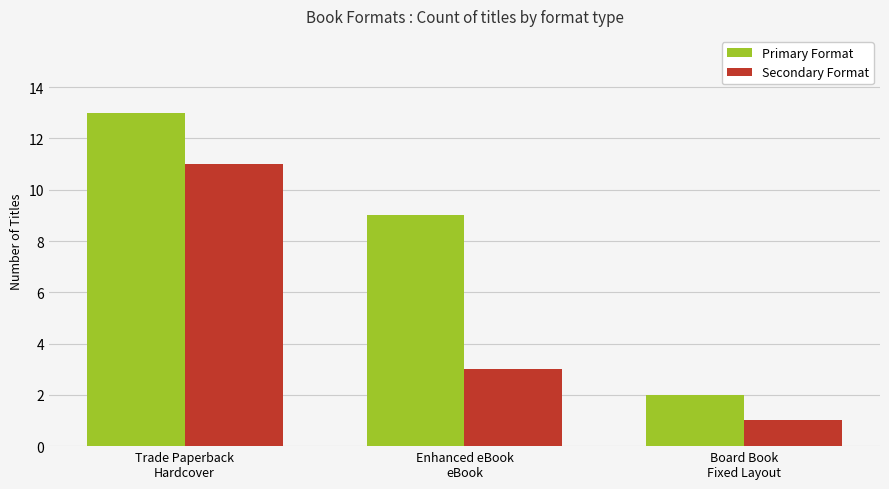

Reading left to right, extract all data points from this chart.

Primary Format: Trade Paperback
Hardcover=13	Enhanced eBook
eBook=9	Board Book
Fixed Layout=2
Secondary Format: Trade Paperback
Hardcover=11	Enhanced eBook
eBook=3	Board Book
Fixed Layout=1